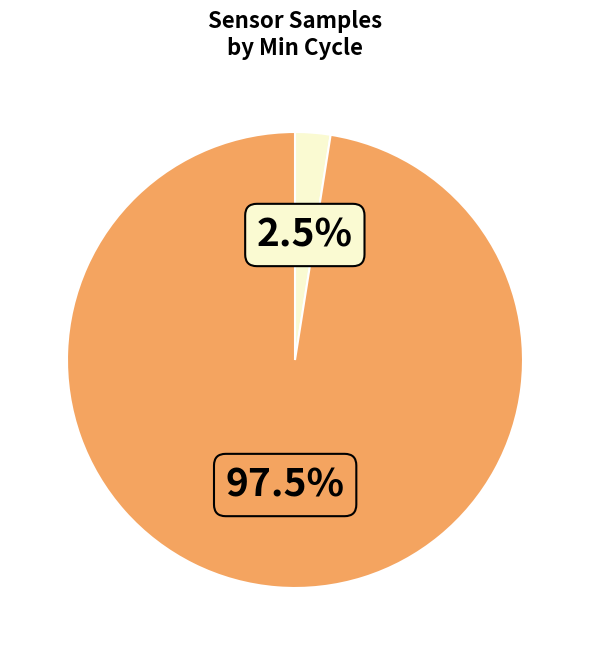

Is there any slice that represents more than half of the pie?

Yes